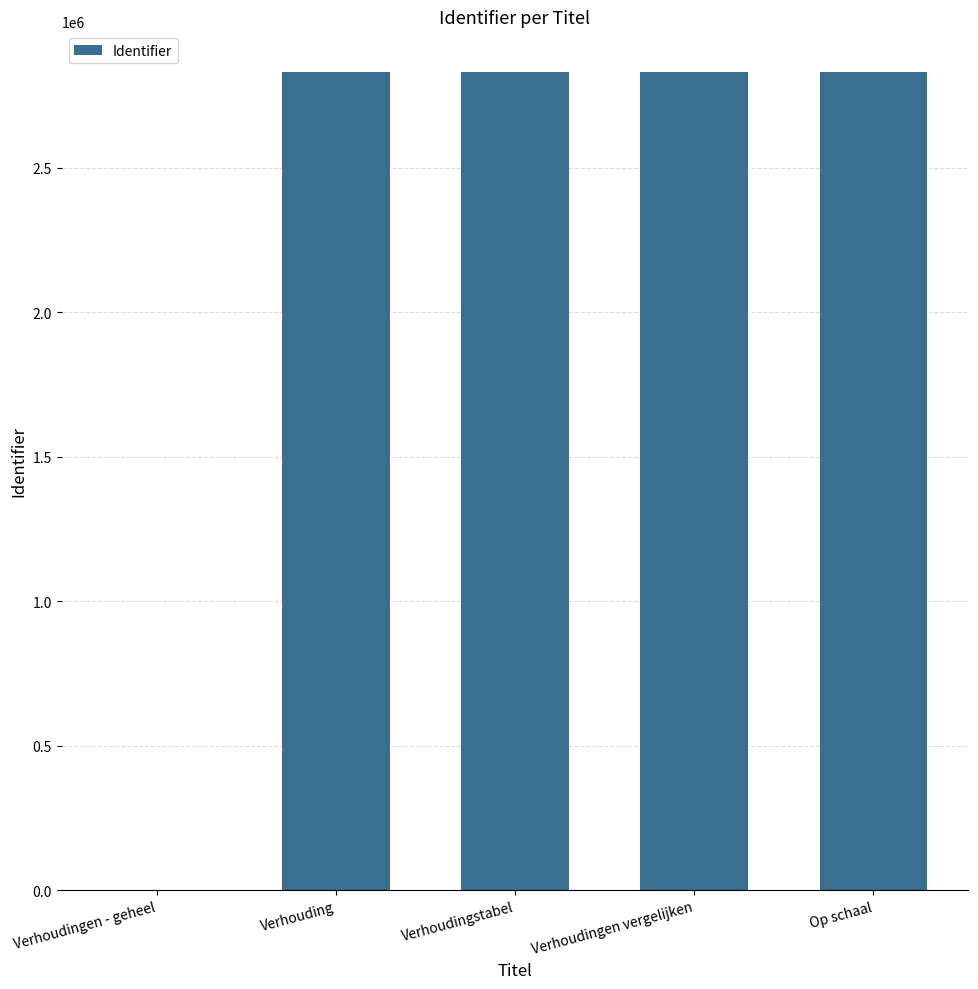

What is the greatest value displayed?

2830852